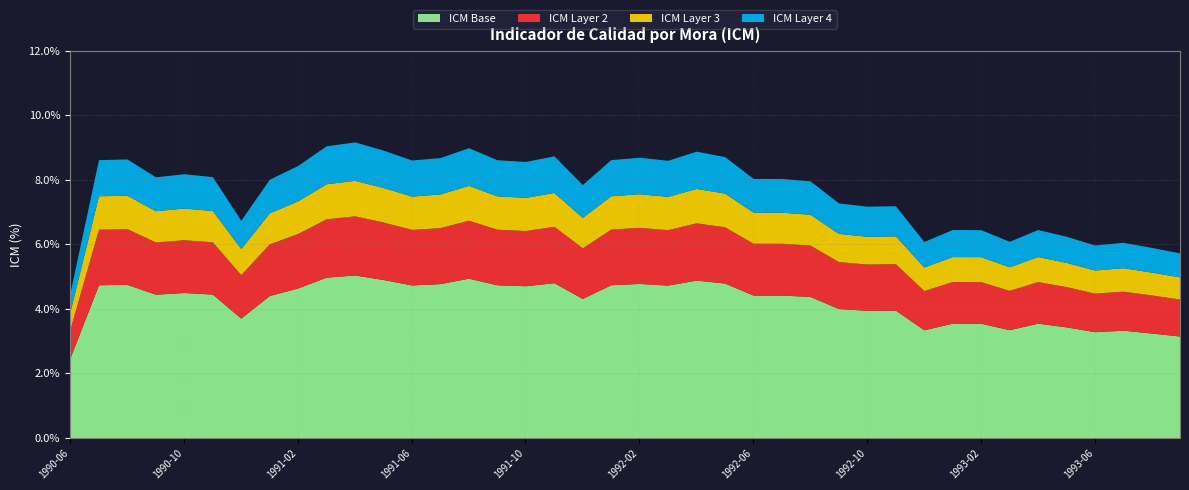

What is the difference between the maximum and minimum values?

4.7